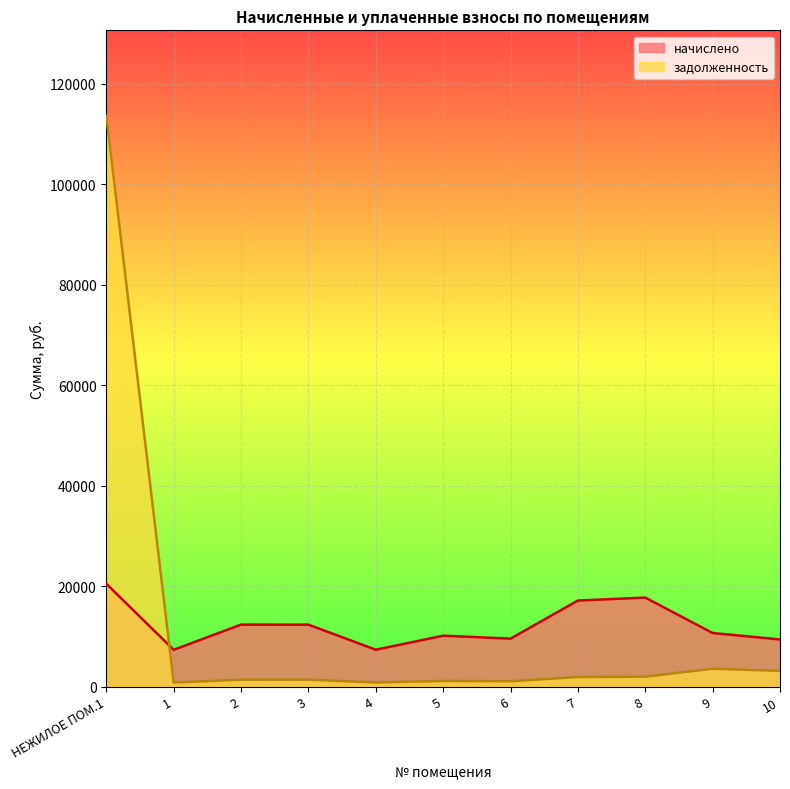

Reading left to right, what are all the values shown in this chart?

начислено: НЕЖИЛОЕ ПОМ.1=20462.6	1=7322.6	2=12336.7	3=12327.4	4=7341.0	5=10129.7	6=9547.9	7=17129.1	8=17720.0	9=10665.3	10=9381.8
задолженность: НЕЖИЛОЕ ПОМ.1=113598.7	1=813.6	2=1370.7	3=1369.7	4=815.7	5=1125.5	6=1060.9	7=1903.2	8=1968.9	9=3555.1	10=3127.3